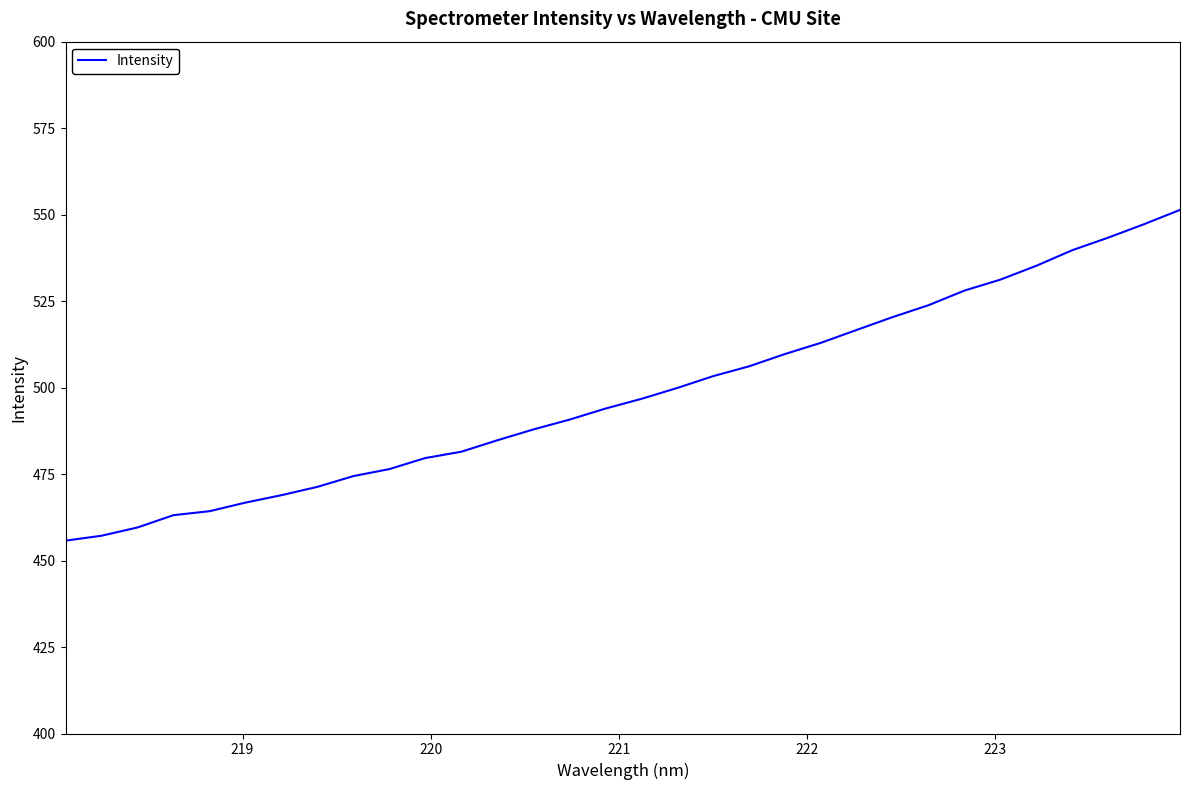

What is the maximum value shown in the chart?

551.4